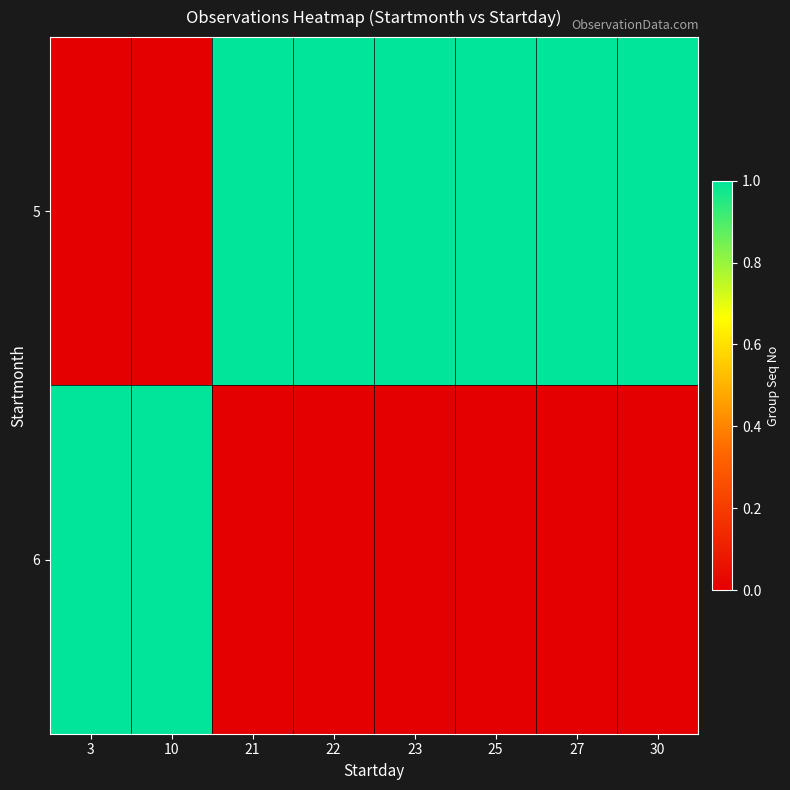

What is the total value across all series at 10?

1